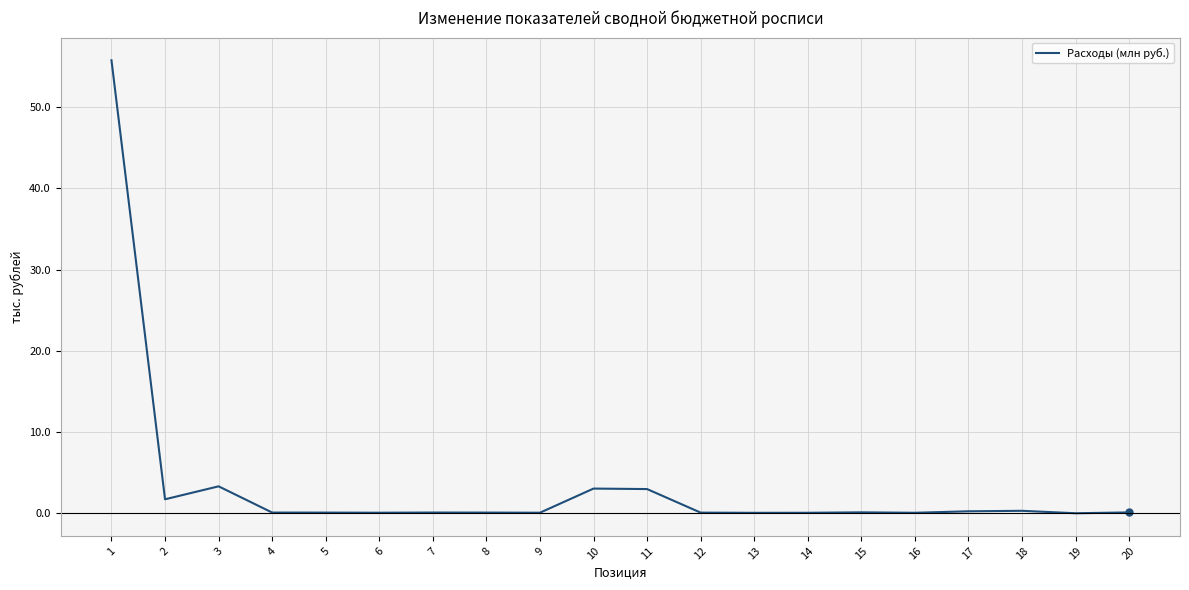

What is the sum of all values?

67.2